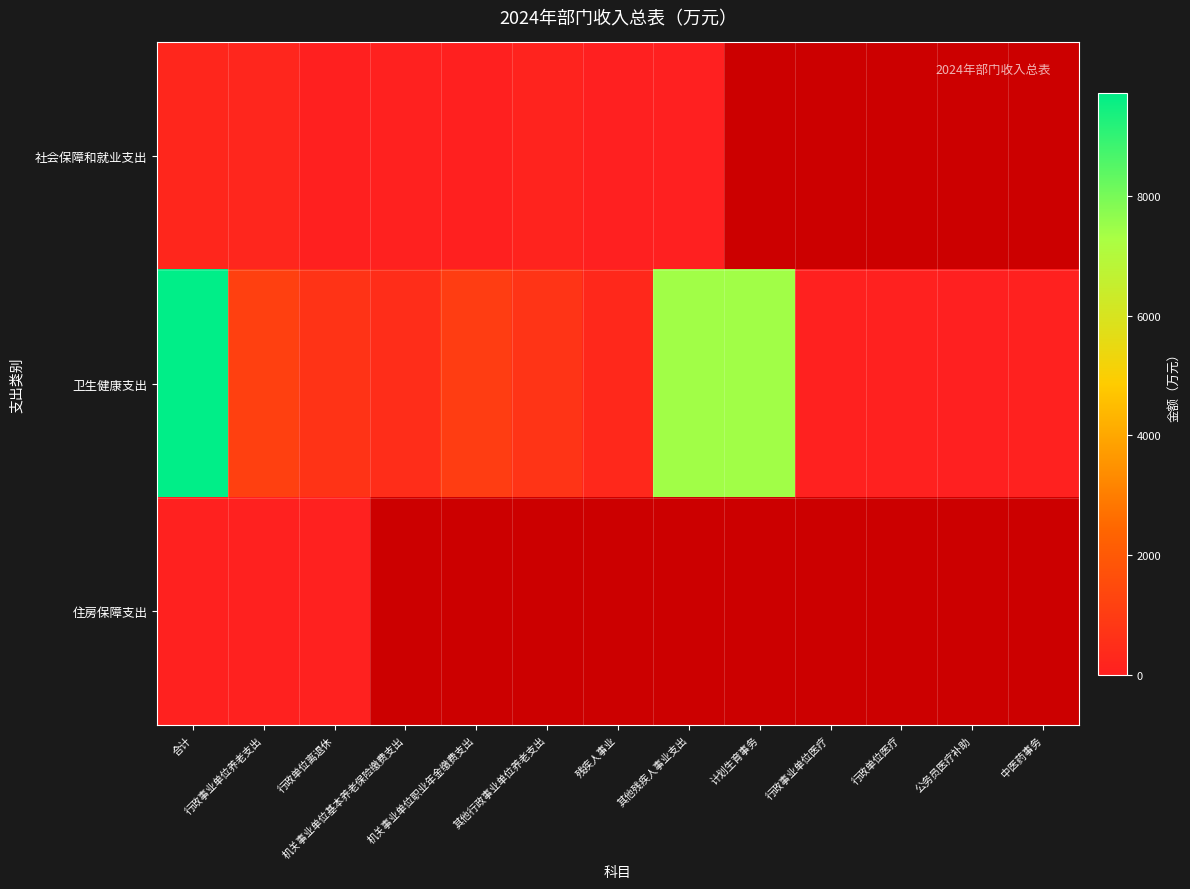

True or false: 社会保障和就业支出 has a value of 231.7 at 合计.

True